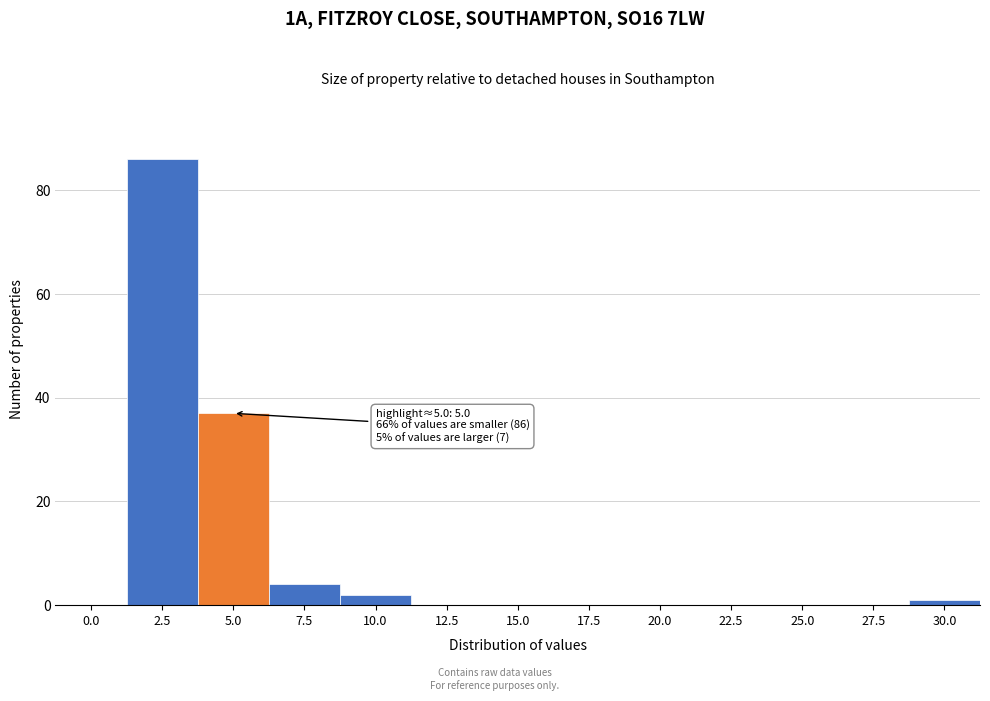

Reading left to right, what are all the values shown in this chart?

0.0=0	2.5=86	5.0=37	7.5=4	10.0=2	12.5=0	15.0=0	17.5=0	20.0=0	22.5=0	25.0=0	27.5=0	30.0=1